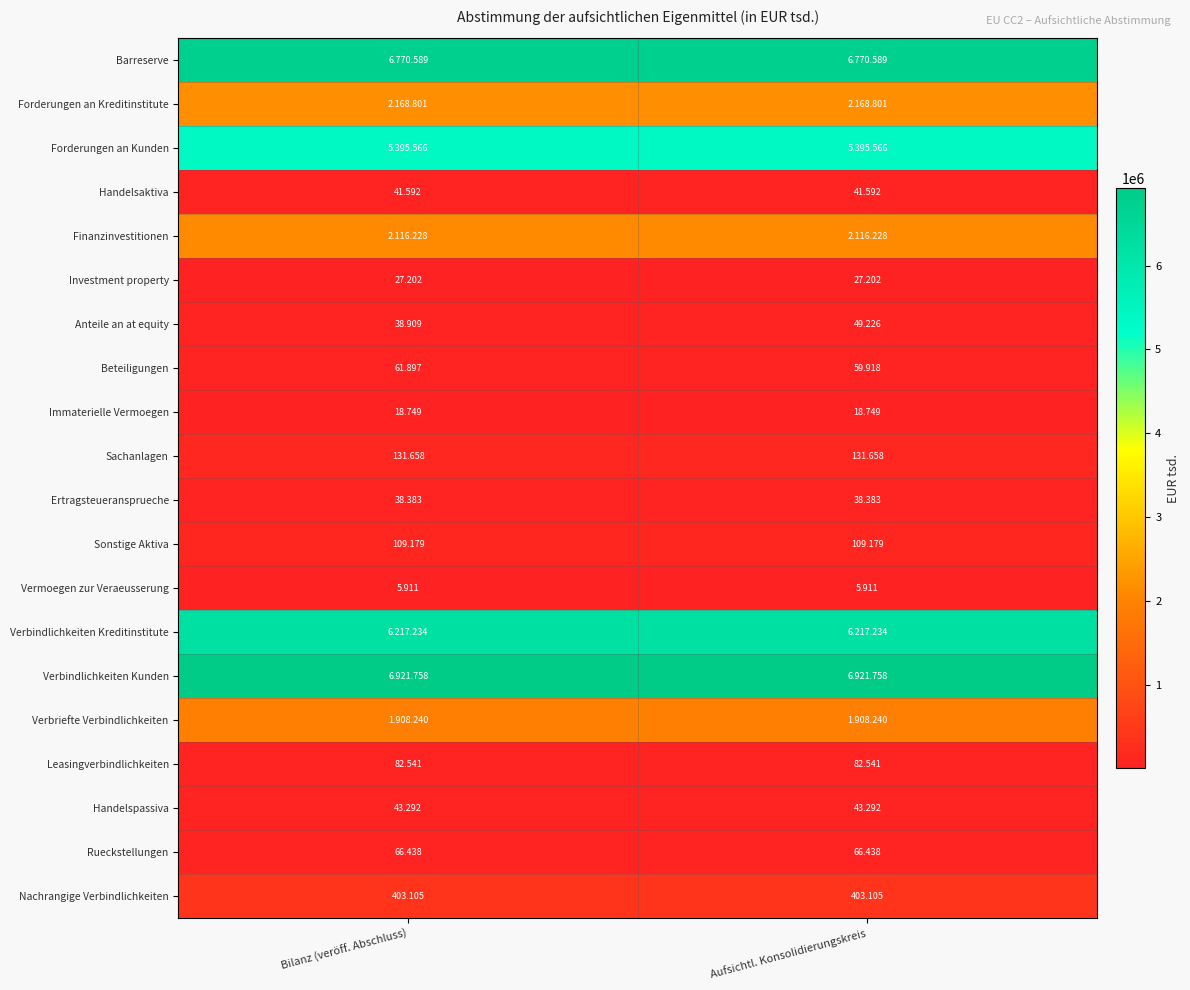

Is it true that Vermoegen zur Veraeusserung equals 8438 at Aufsichtl. Konsolidierungskreis?

False